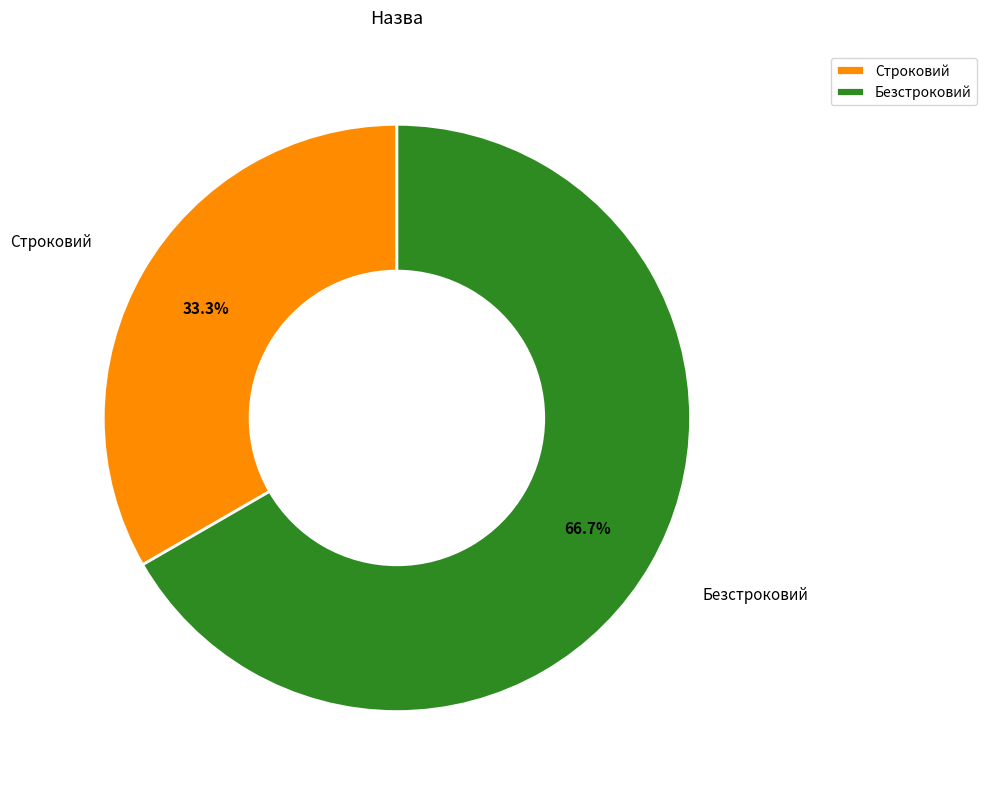

True or false: Безстроковий accounts for 76% of the total.

False